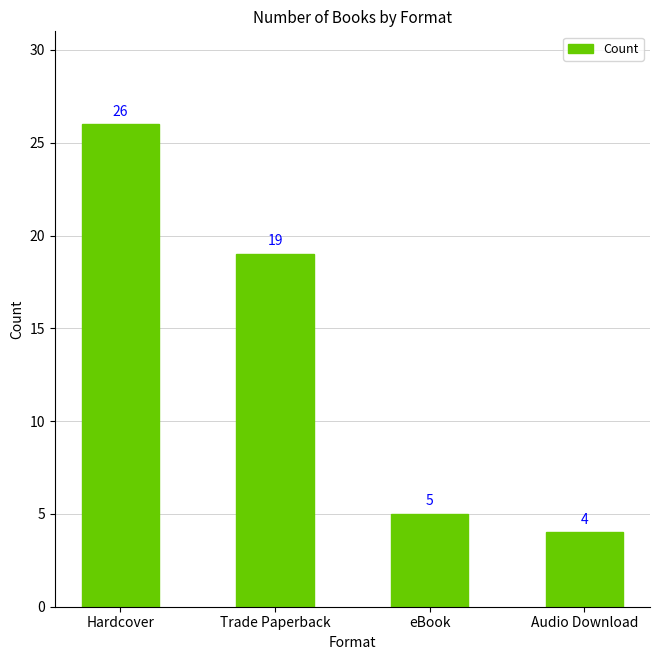

What is the ratio of the value at eBook to the value at Trade Paperback?

0.3